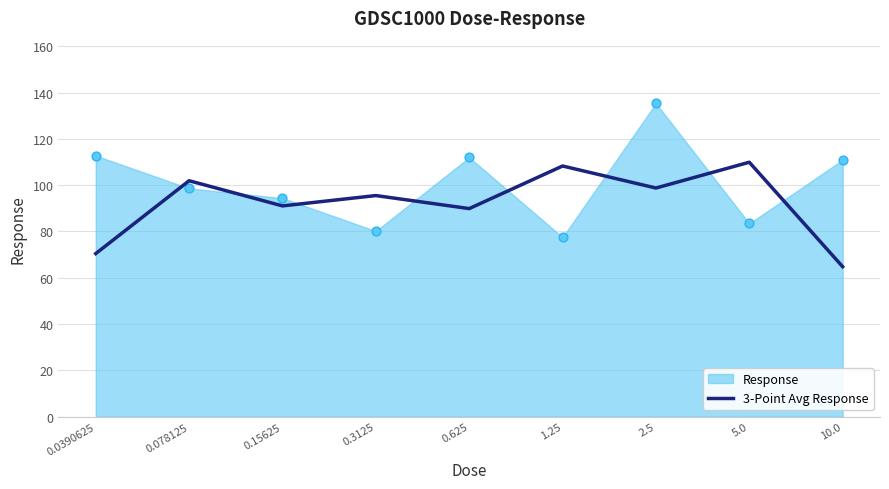

Approximately how many times larger is the value at 0.3125 compared to 5.0?

0.9